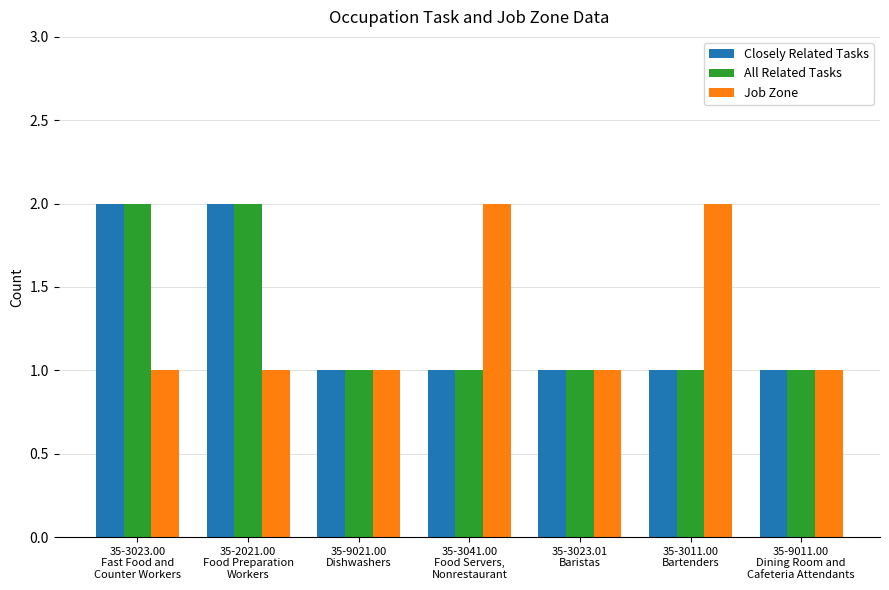

The Closely Related Tasks series shows 1 at 35-3041.00
Food Servers,
Nonrestaurant. True or false?

True